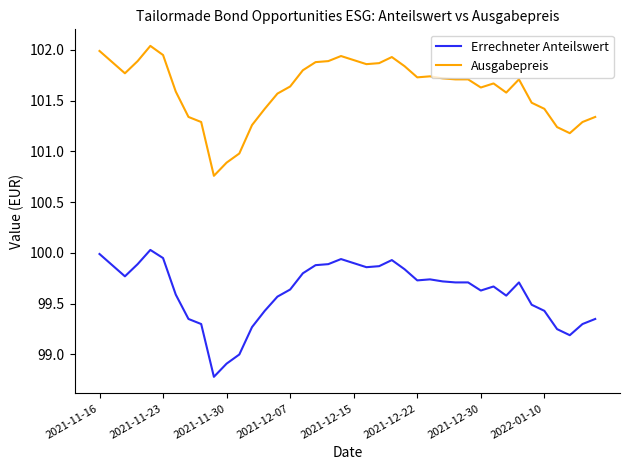

List the series in order of their overall mean, highest first.

Ausgabepreis, Errechneter Anteilswert